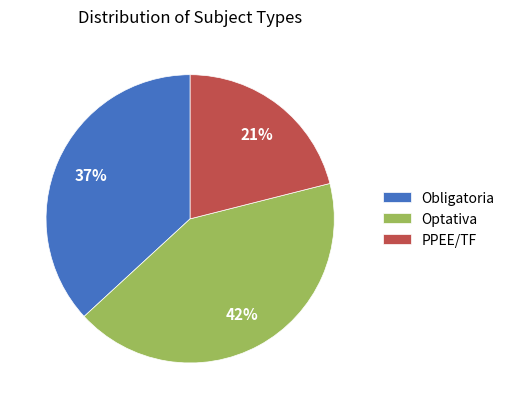

The Optativa slice represents 30% of the pie. True or false?

False